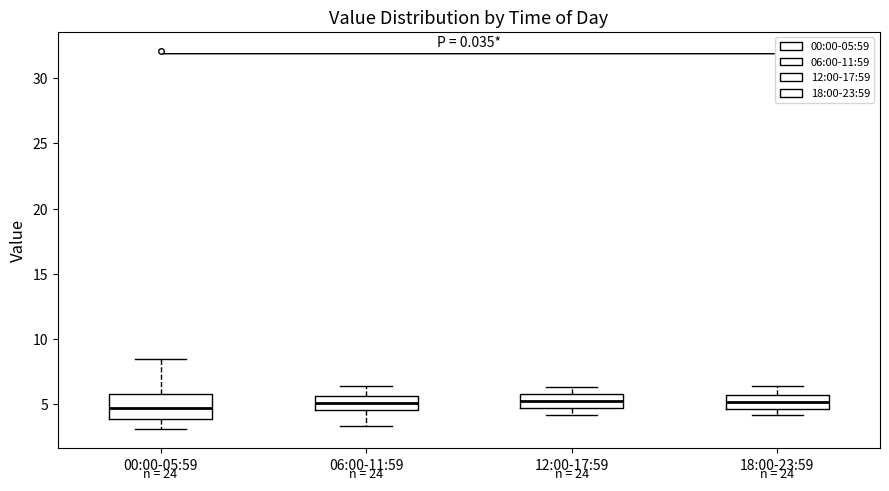

Where does the median line of the box for 18:00-23:59 sit on the y-axis? The values are not printed on the chart, so give them approximately, as read against the axis.

5.0